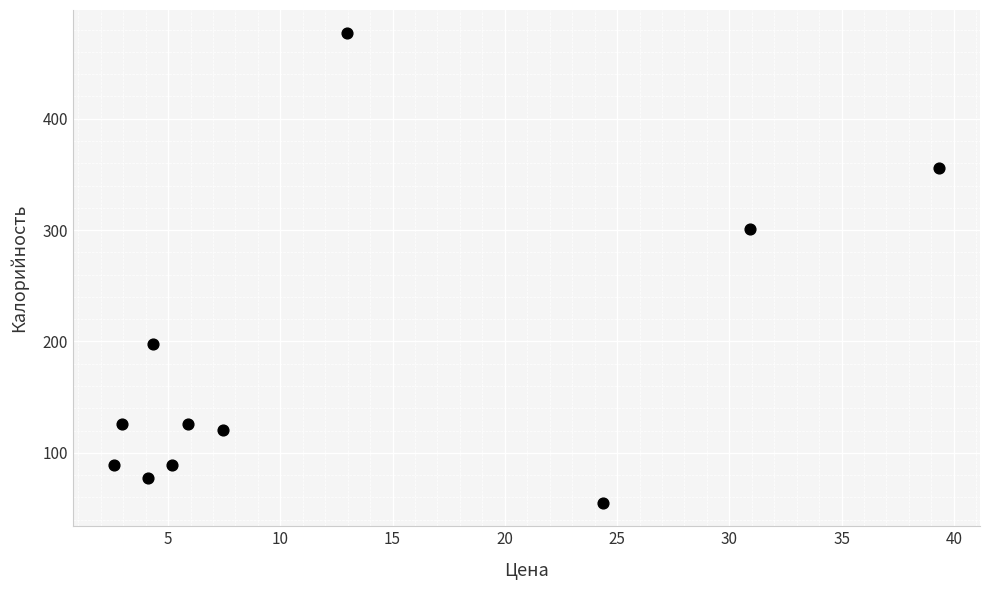

What Y value in the scatter plot is closest to 265?

301.2